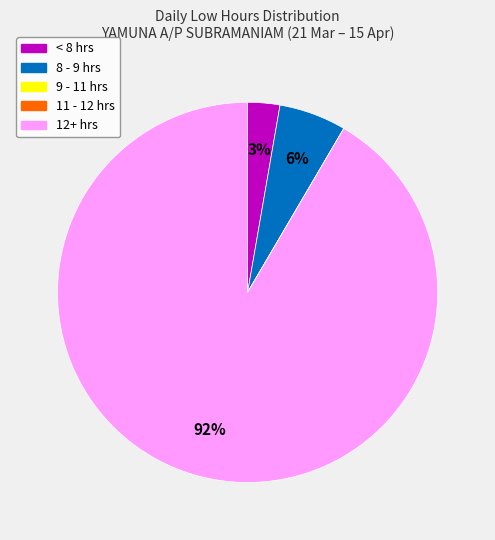

Is the sum of 8 - 9 hrs and < 8 hrs greater than half?

No